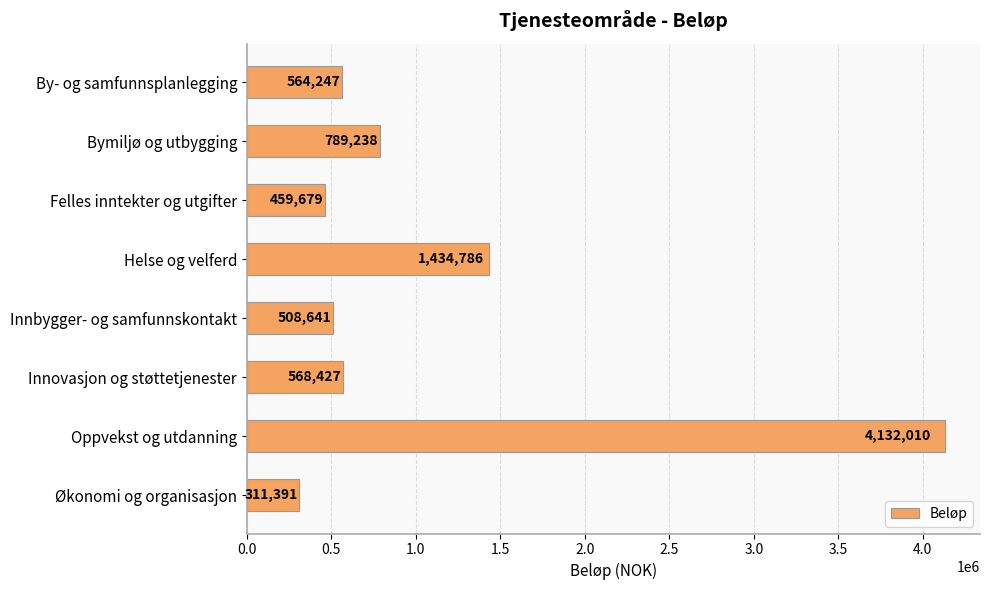

Which has a higher value, By- og samfunnsplanlegging or Innovasjon og støttetjenester?

Innovasjon og støttetjenester